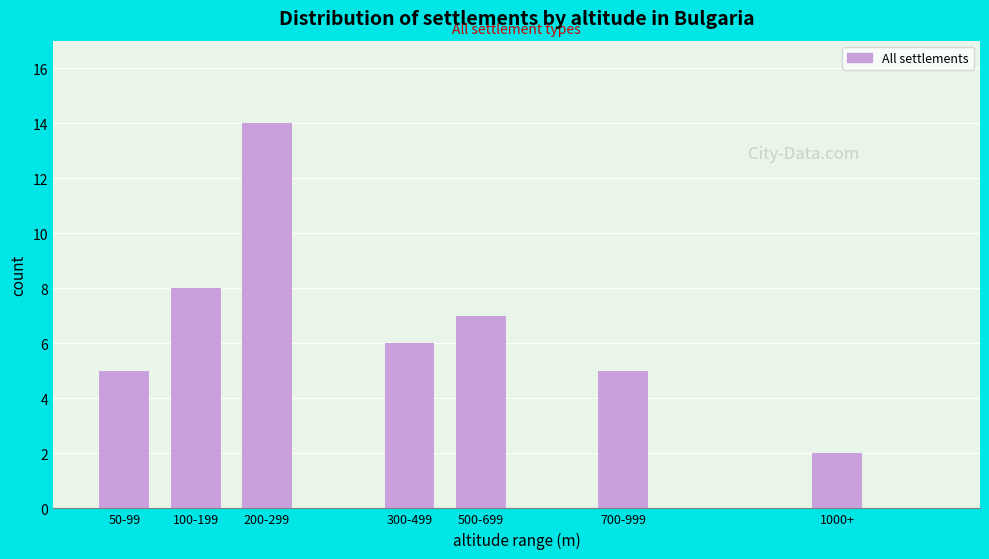

Reading left to right, transcribe all the data shown in this chart.

5	8	14	6	7	5	2